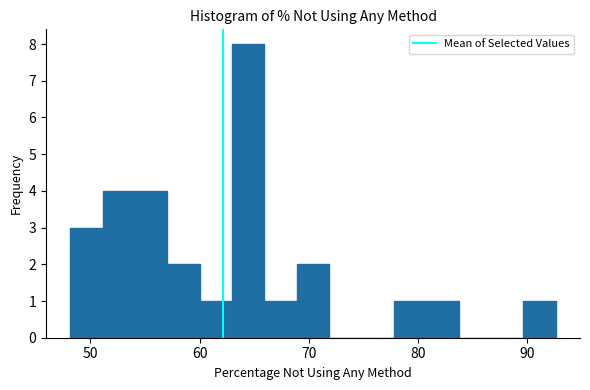

Around what value on the x-axis is the tallest bar? Give the approximate position of its centre, as read against the axis.

64